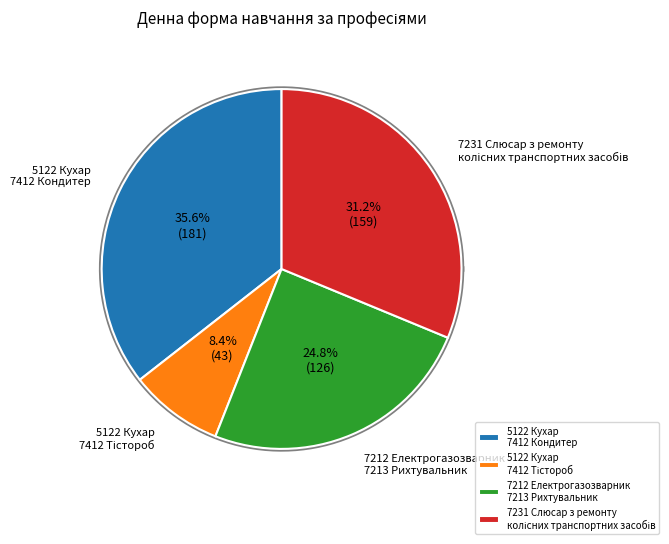

What is the ratio of the value at 7231 Слюсар з ремонту
колісних транспортних засобів to the value at 7212 Електрогазозварник
7213 Рихтувальник?

1.3